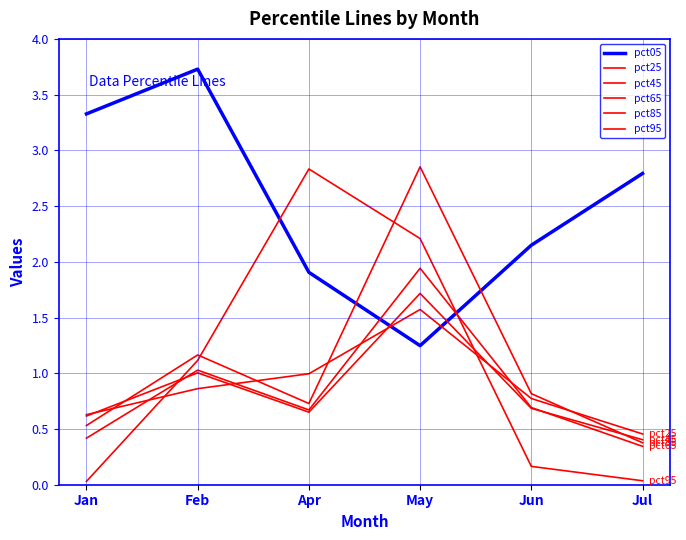

True or false: pct25 and pct05 cross at least once.

True